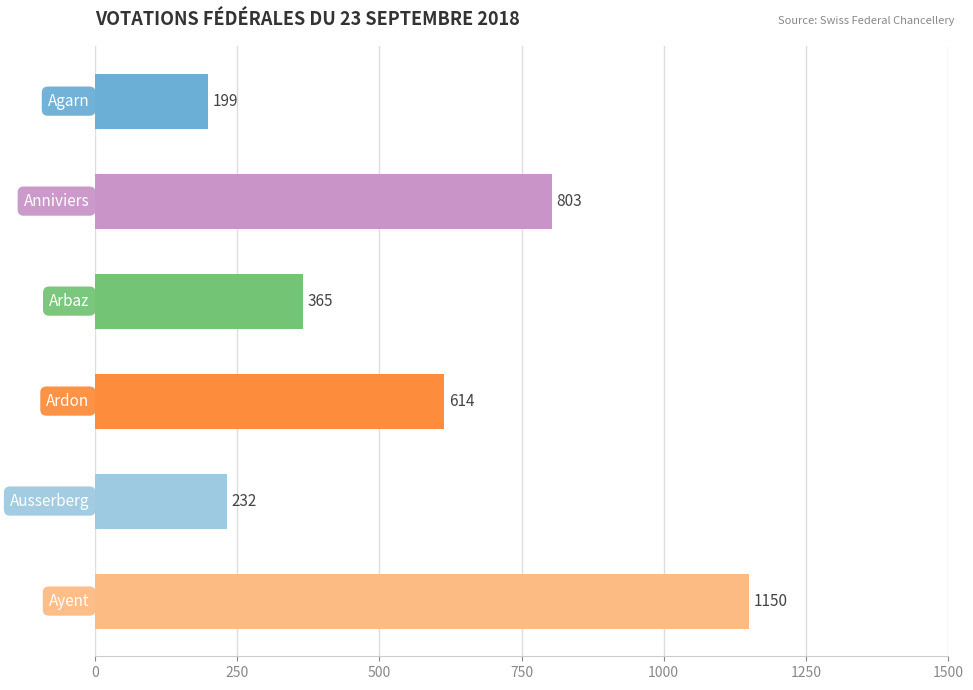

What is the difference between the maximum and second lowest values?

918